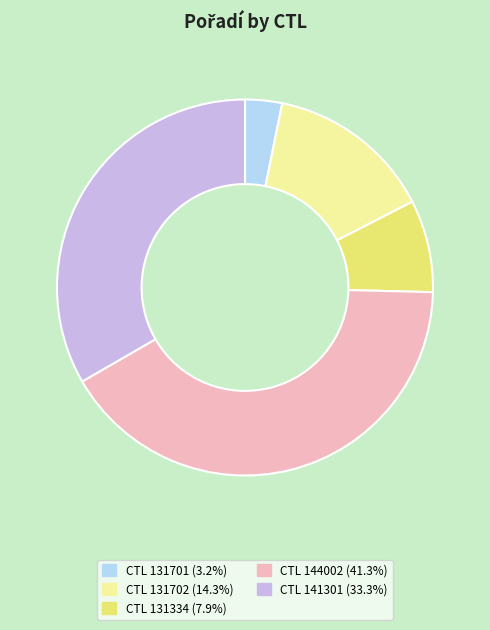

Is there a majority slice in this chart?

No